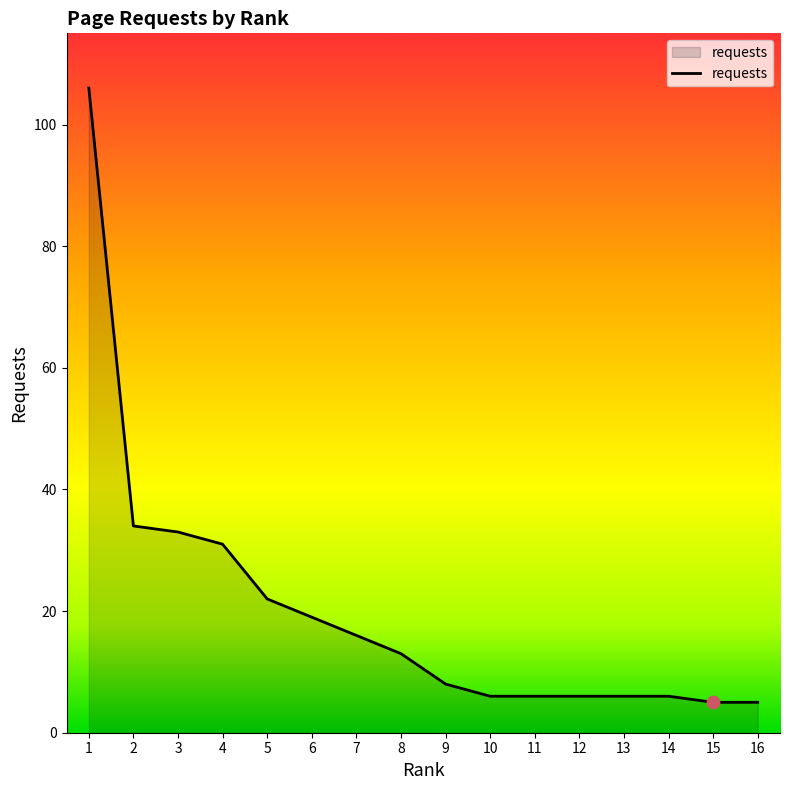

What is the change in value from 9 to 10?

-2